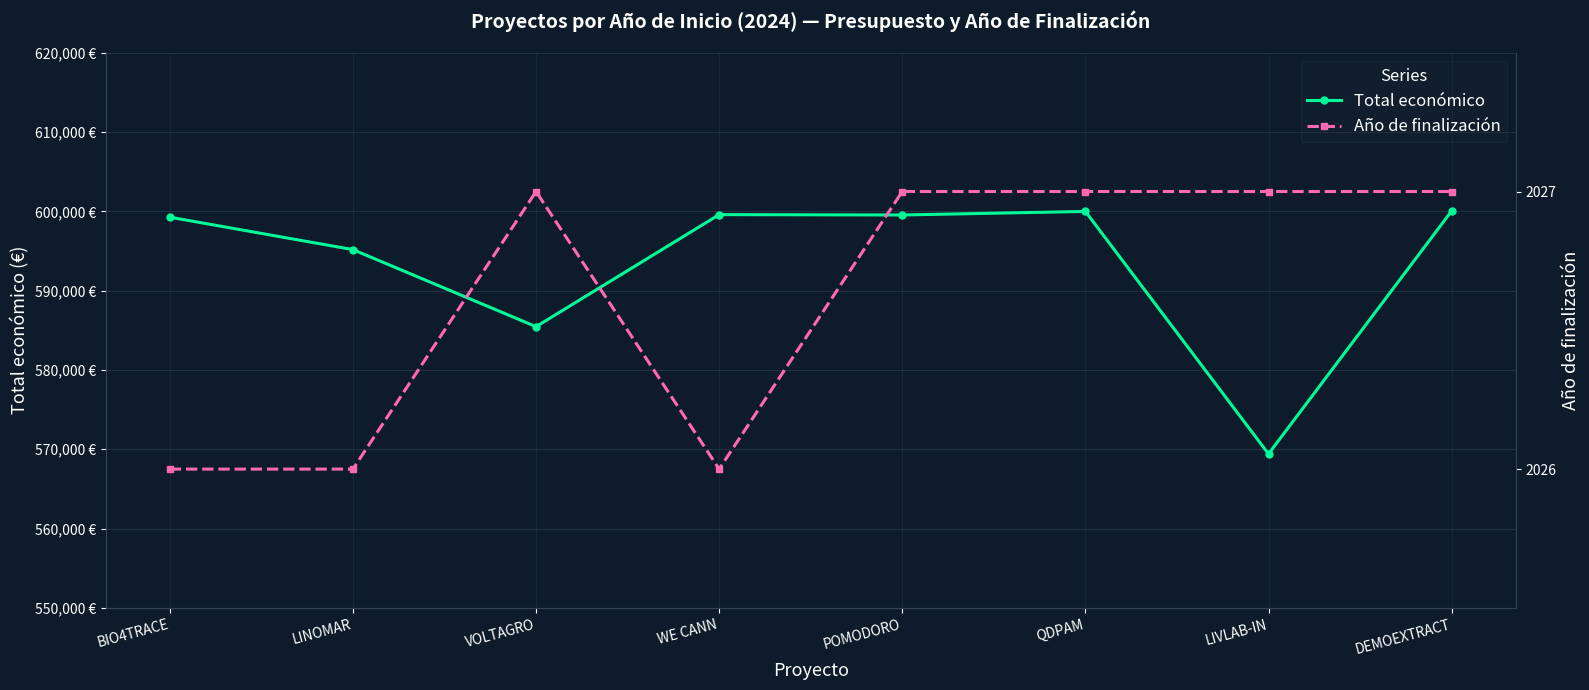

How many interior local peaks does the Total económico series have?

2